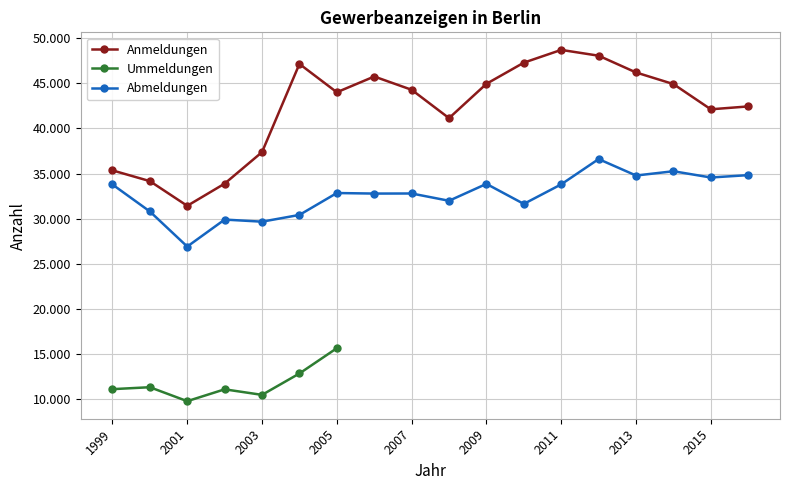

True or false: Abmeldungen has a value of 13481 at 2001.

False